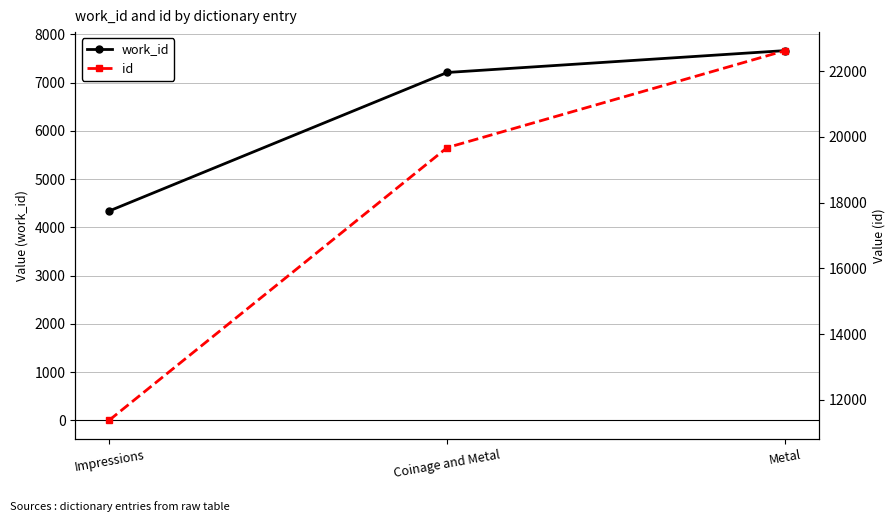

What is the total value across all series at Impressions?

15720